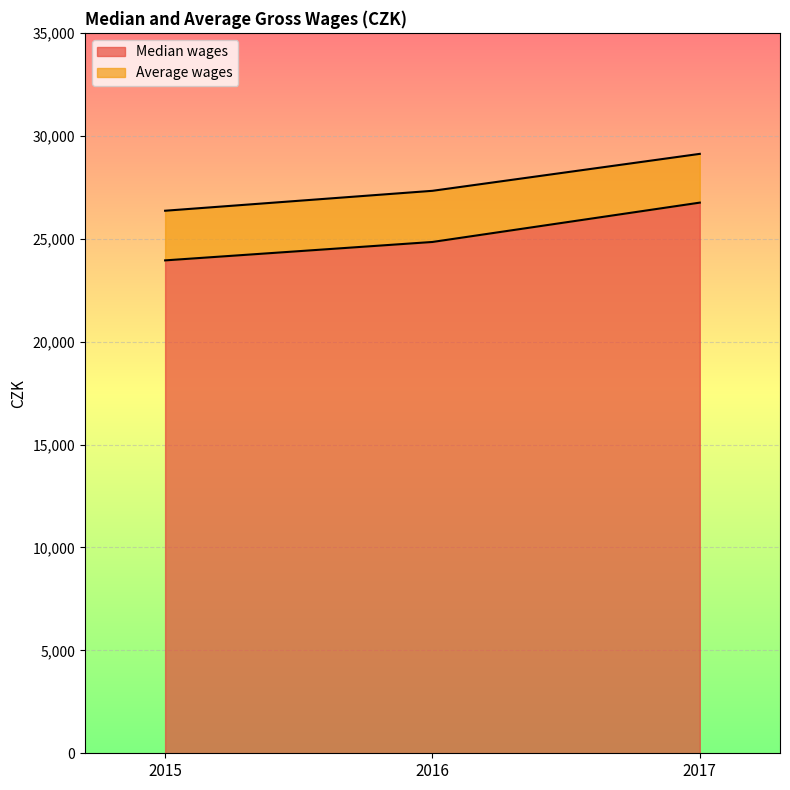

At 2017, list the series in order from smallest to largest.

Median wages, Average wages